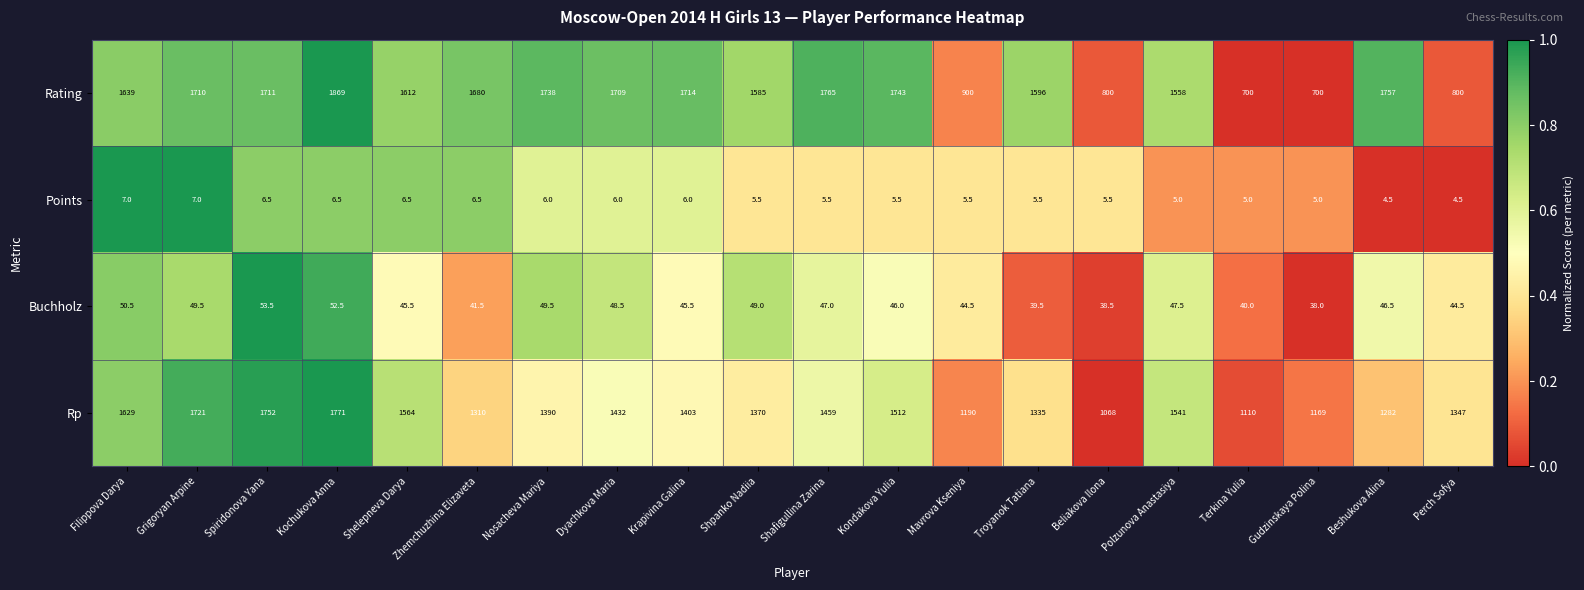

The Rp series shows 1335.0 at Troyanok Tatiana. True or false?

True